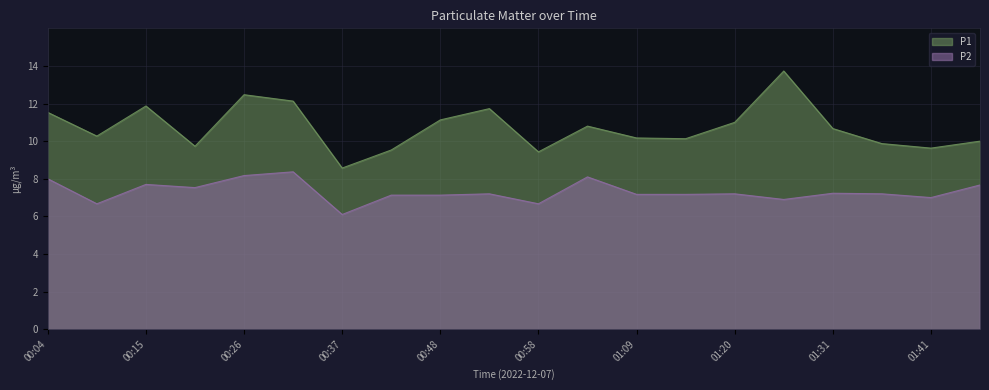

True or false: P2 and P1 intersect in this chart.

False